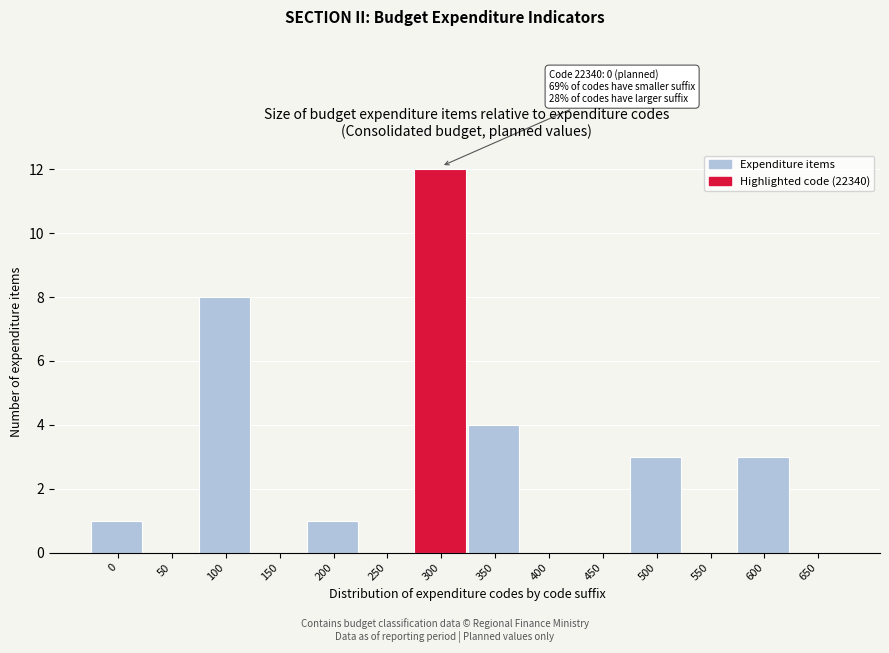

Reading left to right, transcribe all the data shown in this chart.

0=1	50=0	100=8	150=0	200=1	250=0	300=12	350=4	400=0	450=0	500=3	550=0	600=3	650=0